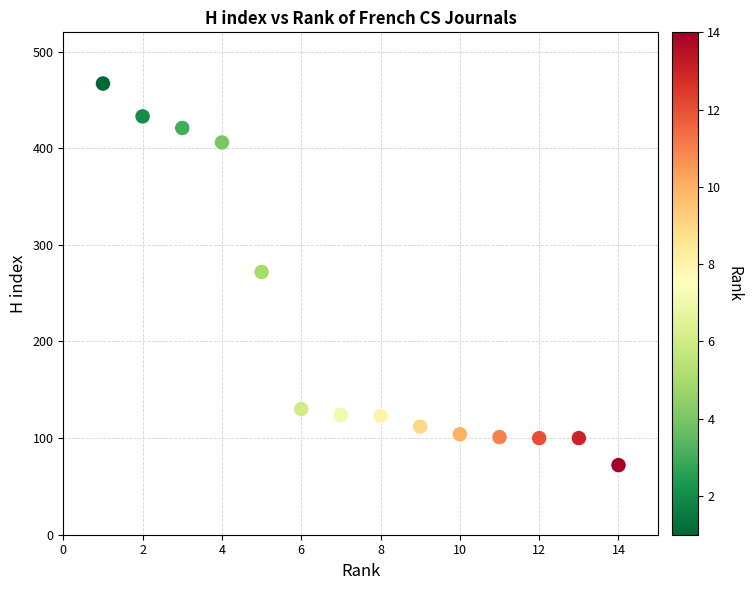

What is the range of X values (max minus min)?

13